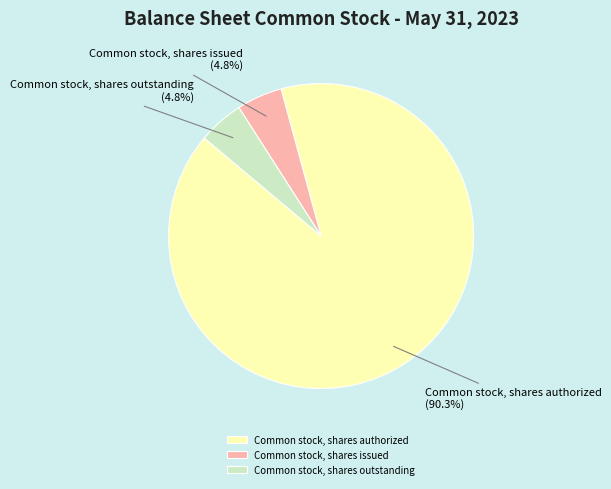

Is it true that Common stock, shares authorized is 78% of the pie?

False